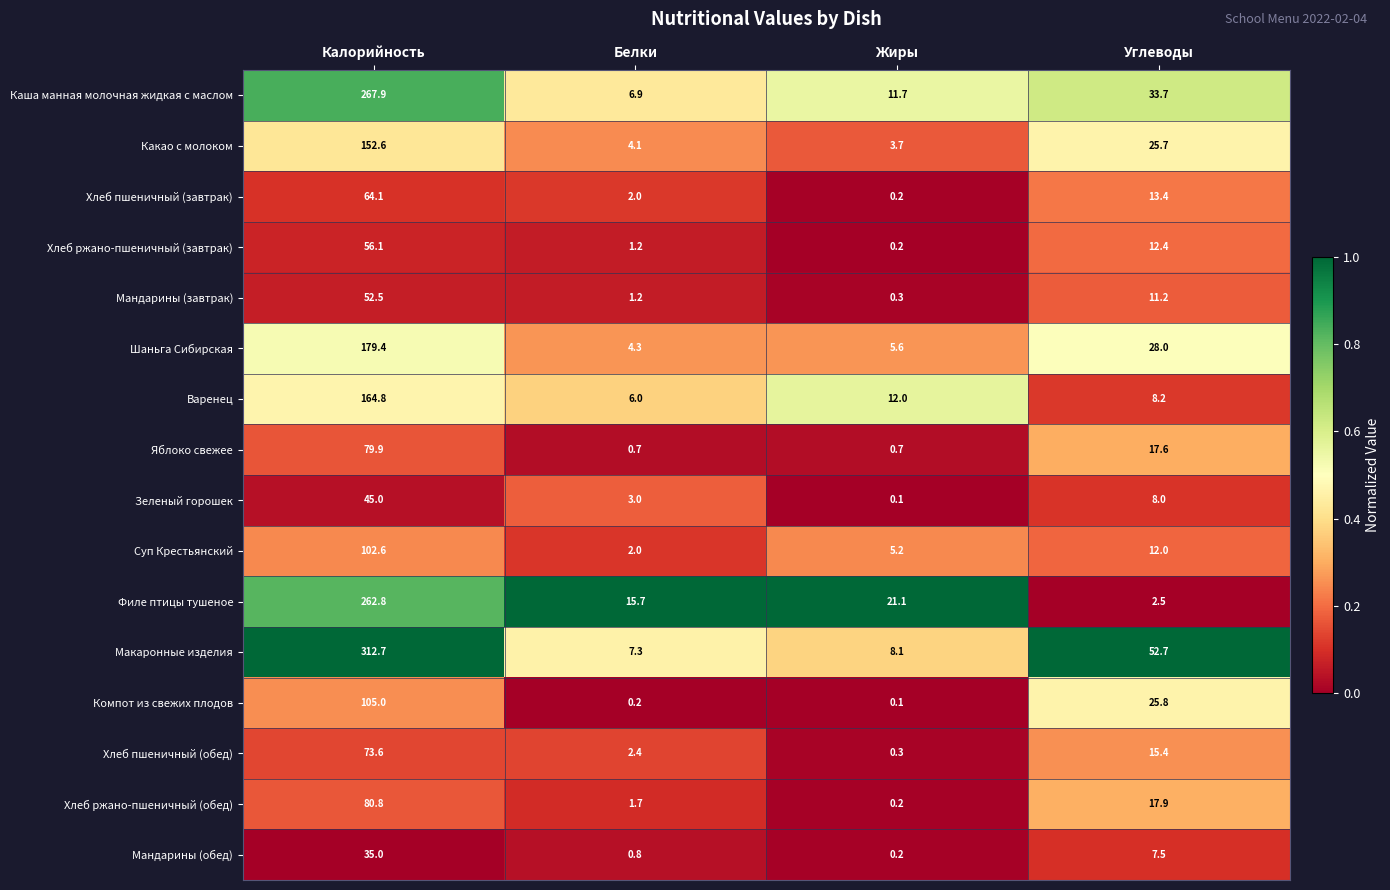

The Суп Крестьянский series shows 1.2 at Белки. True or false?

False